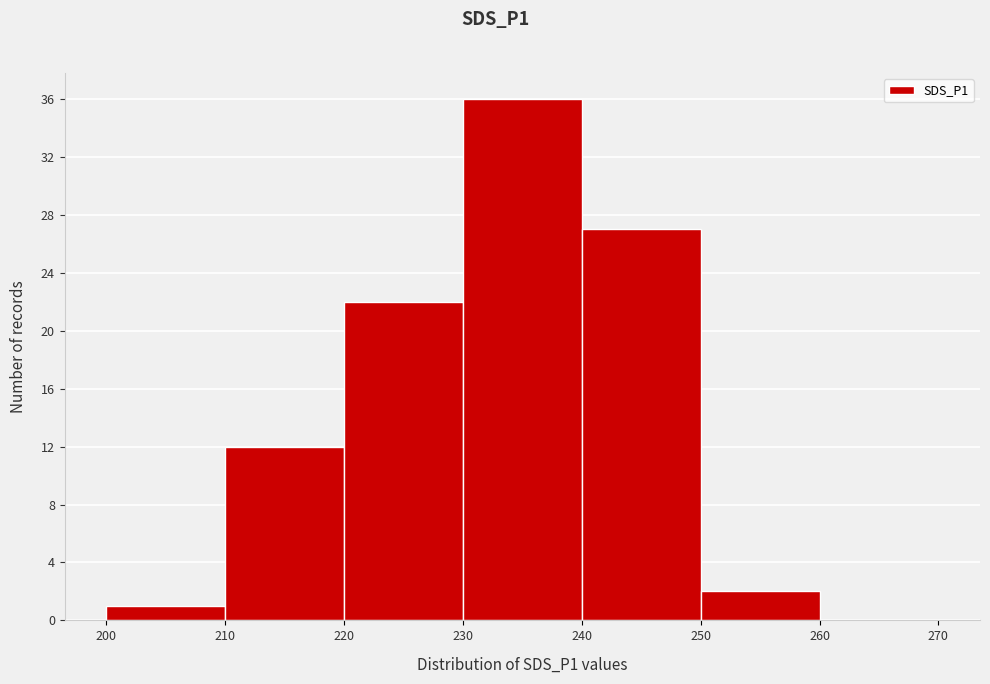

How tall is the bar that spans 250 to 260 on the x-axis? The values are not printed on the chart, so give them approximately, as read against the axis.

2